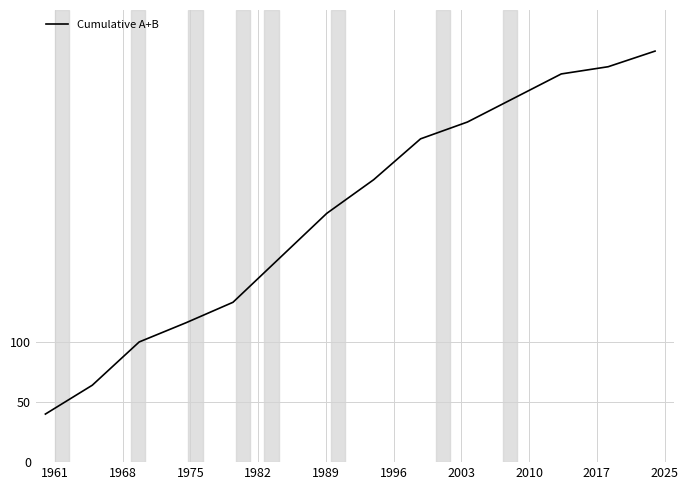

What is the greatest value displayed?

342